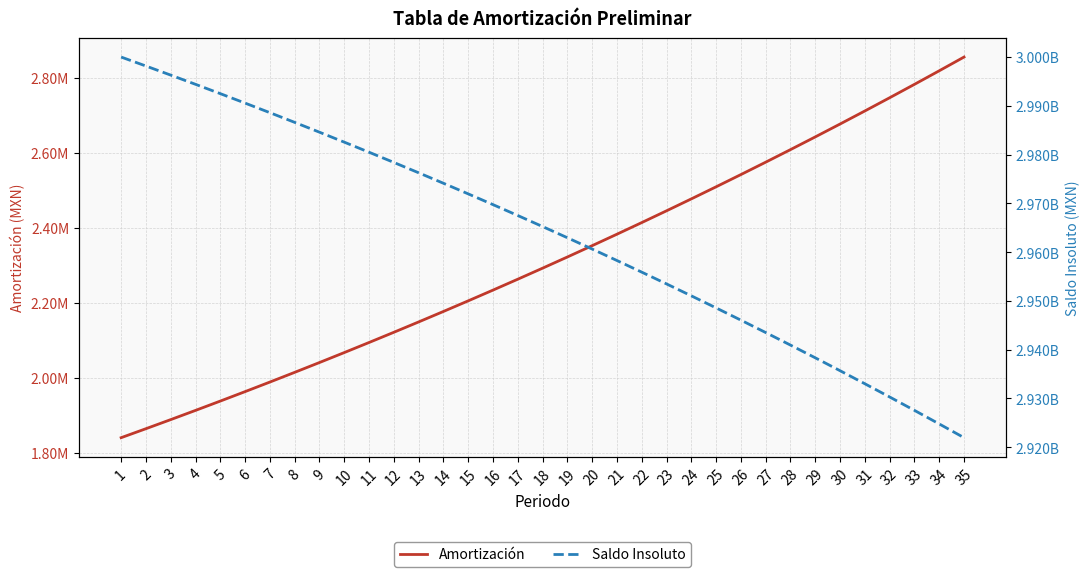

What is the difference between the maximum and minimum values in the Saldo Insoluto series?

78043163.1